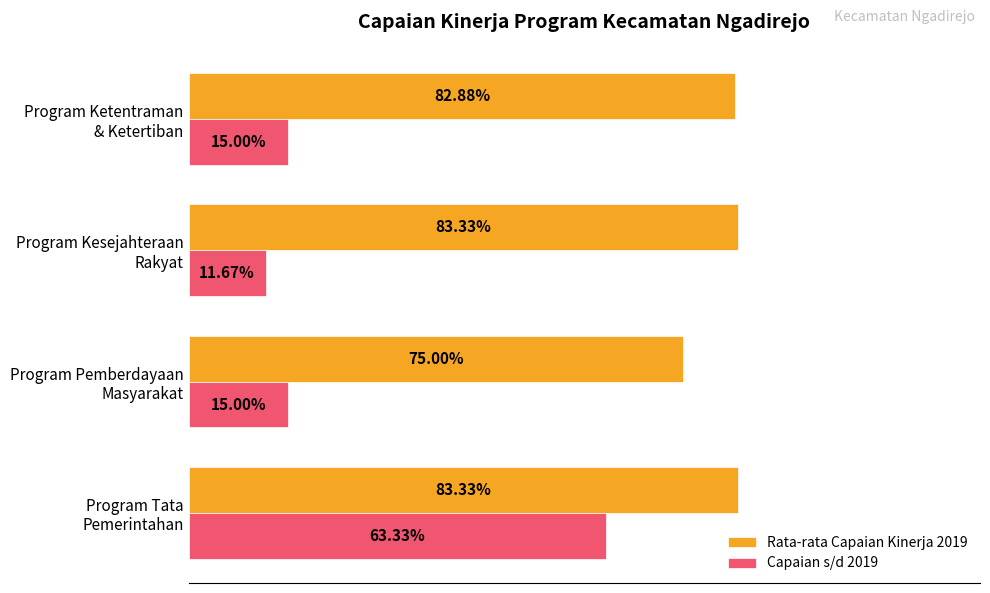

List the series in order of their peak value, highest first.

Rata-rata Capaian Kinerja 2019, Capaian s/d 2019